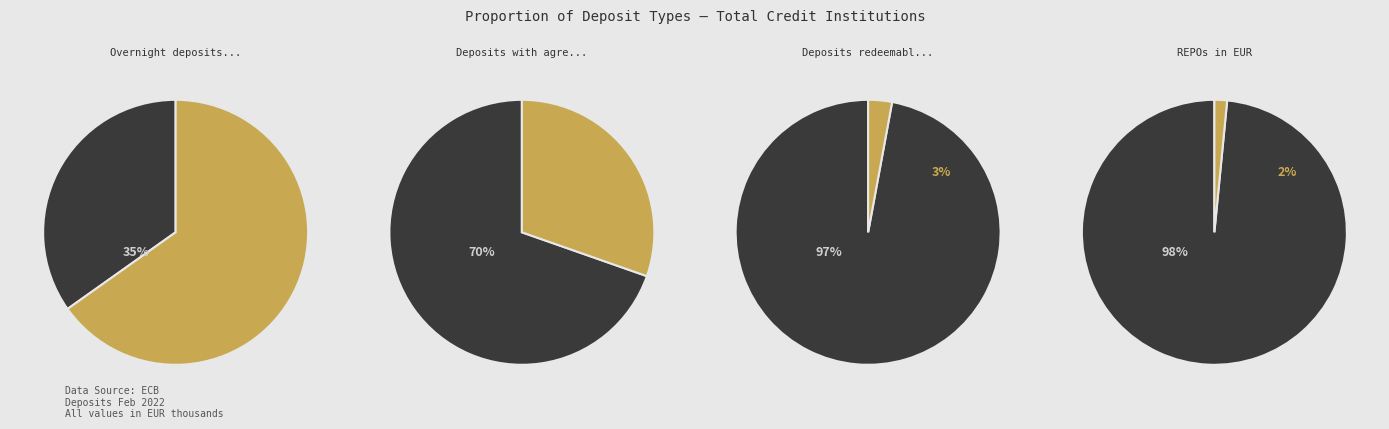

Rank the categories by value from highest to lowest.

Overnight deposits in EUR, Deposits with agreed maturity, Deposits redeemable at notice, REPOs in EUR